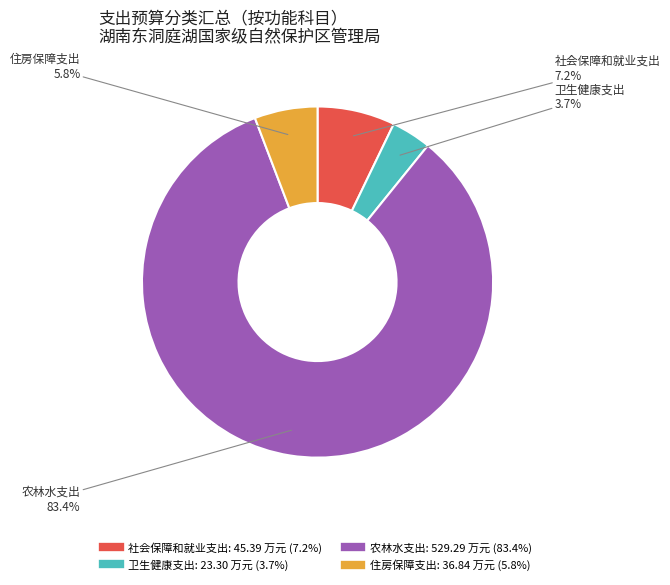

What is the total percentage of 卫生健康支出 and 住房保障支出?

9.5%